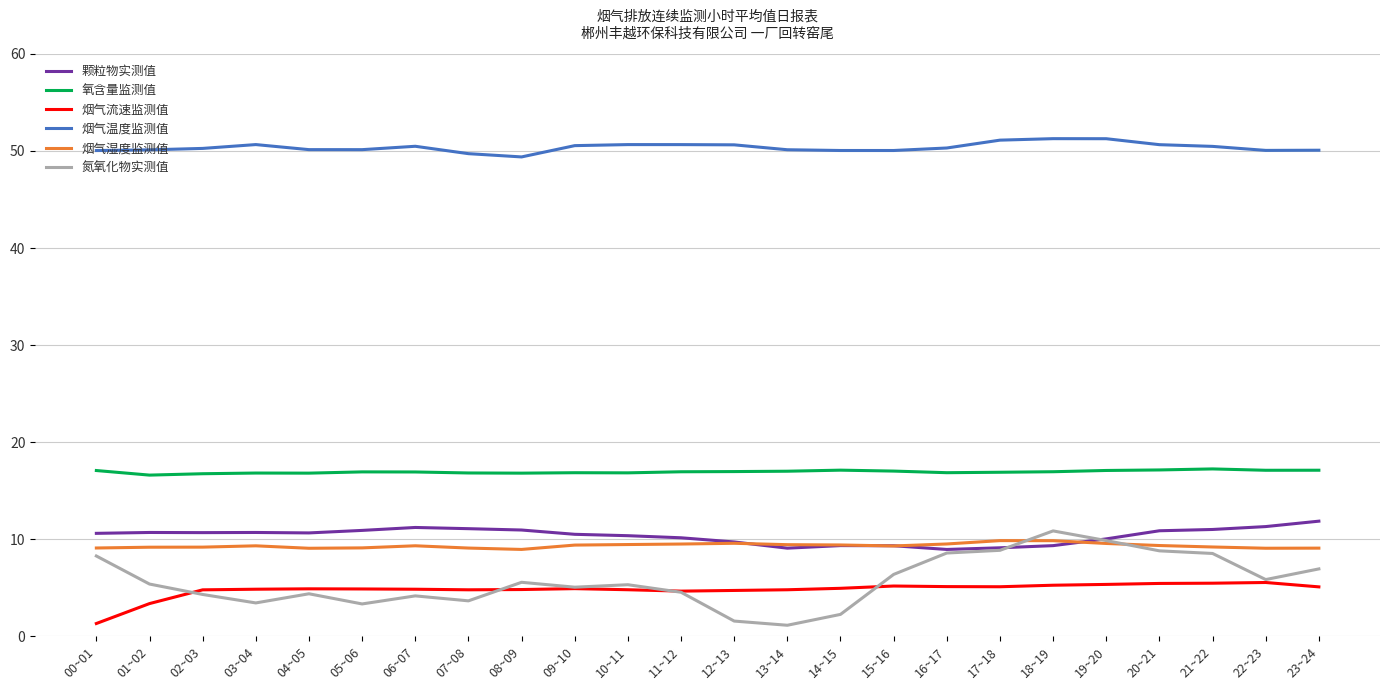

What is the difference between the highest and lowest values at 07~08?

46.1